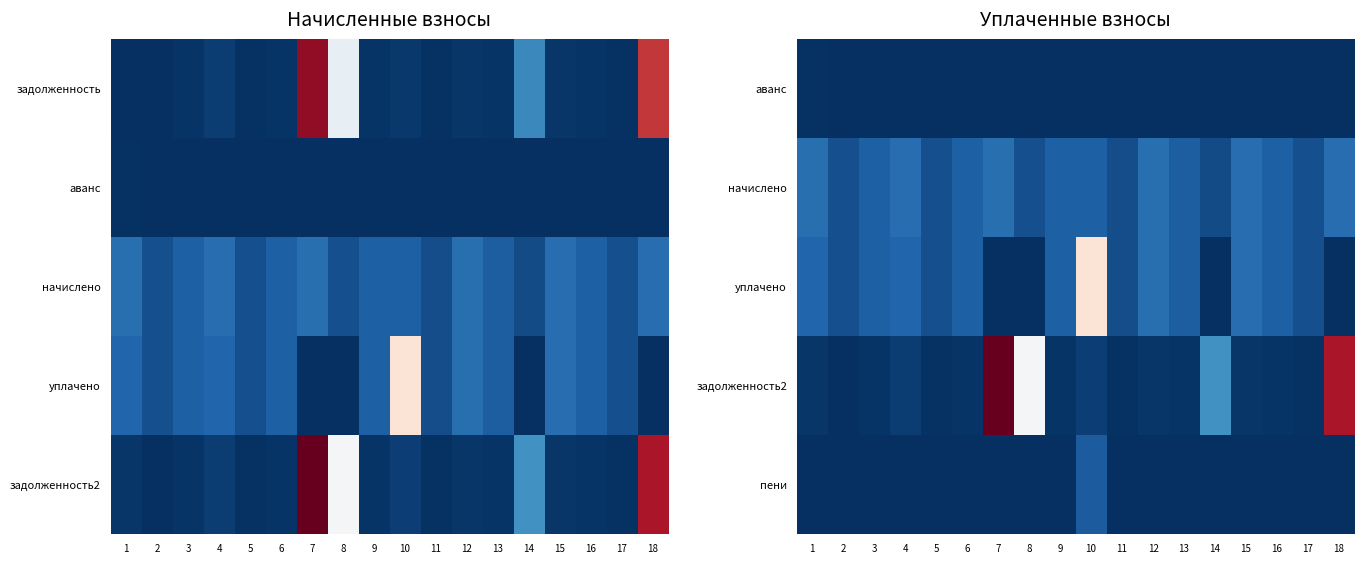

Which label corresponds to the largest value in the chart?

7